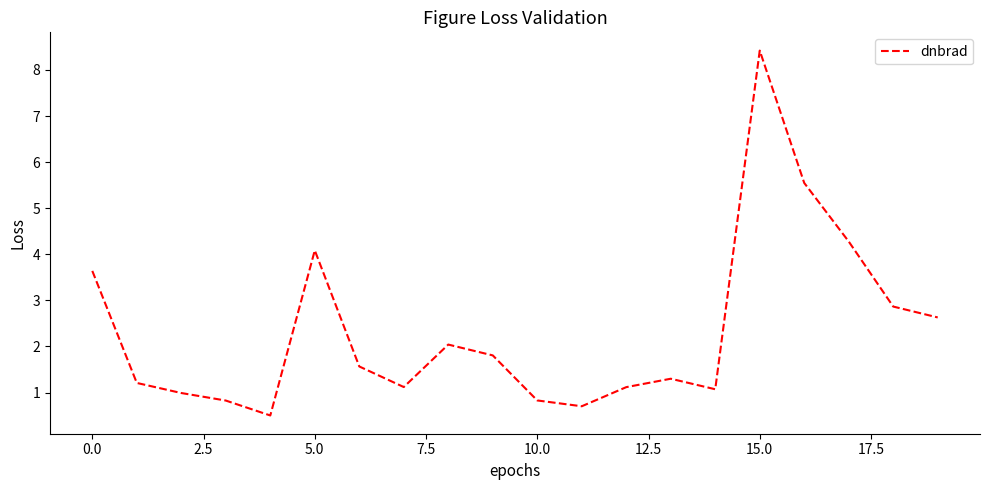

What is the greatest value displayed?

8.4